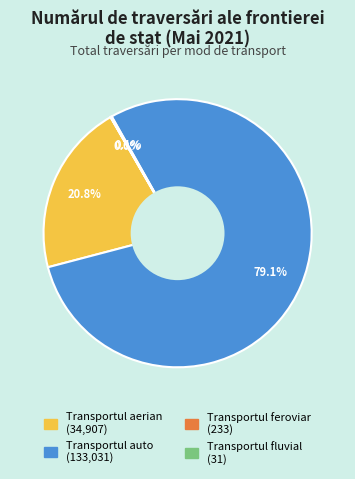

Which category accounts for the majority?

Transportul auto